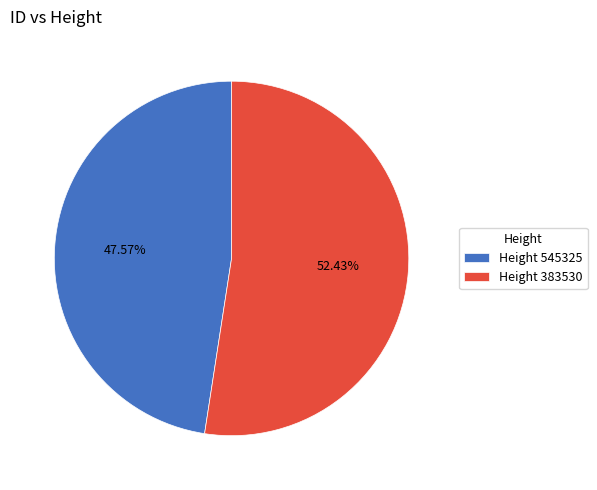

Do Height 545325 and Height 383530 together represent more than half of the pie?

Yes